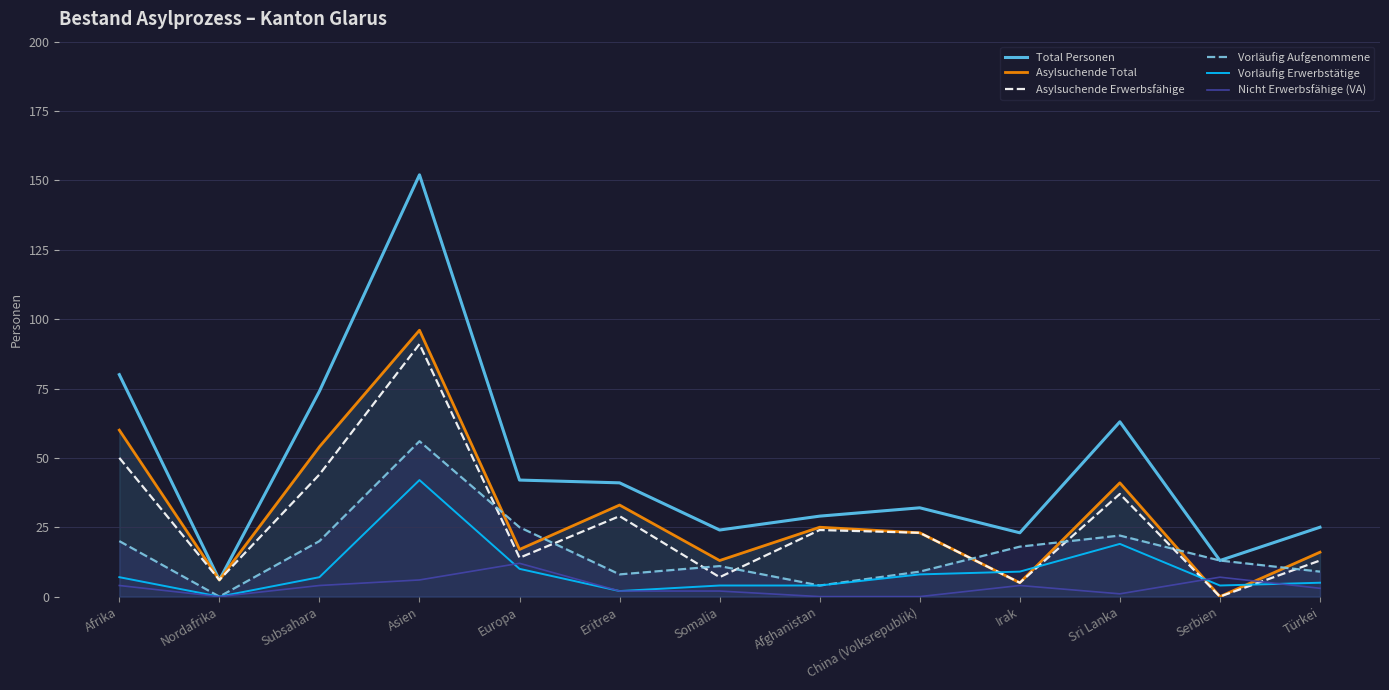

What is the sum of all Asylsuchende Total values?

389